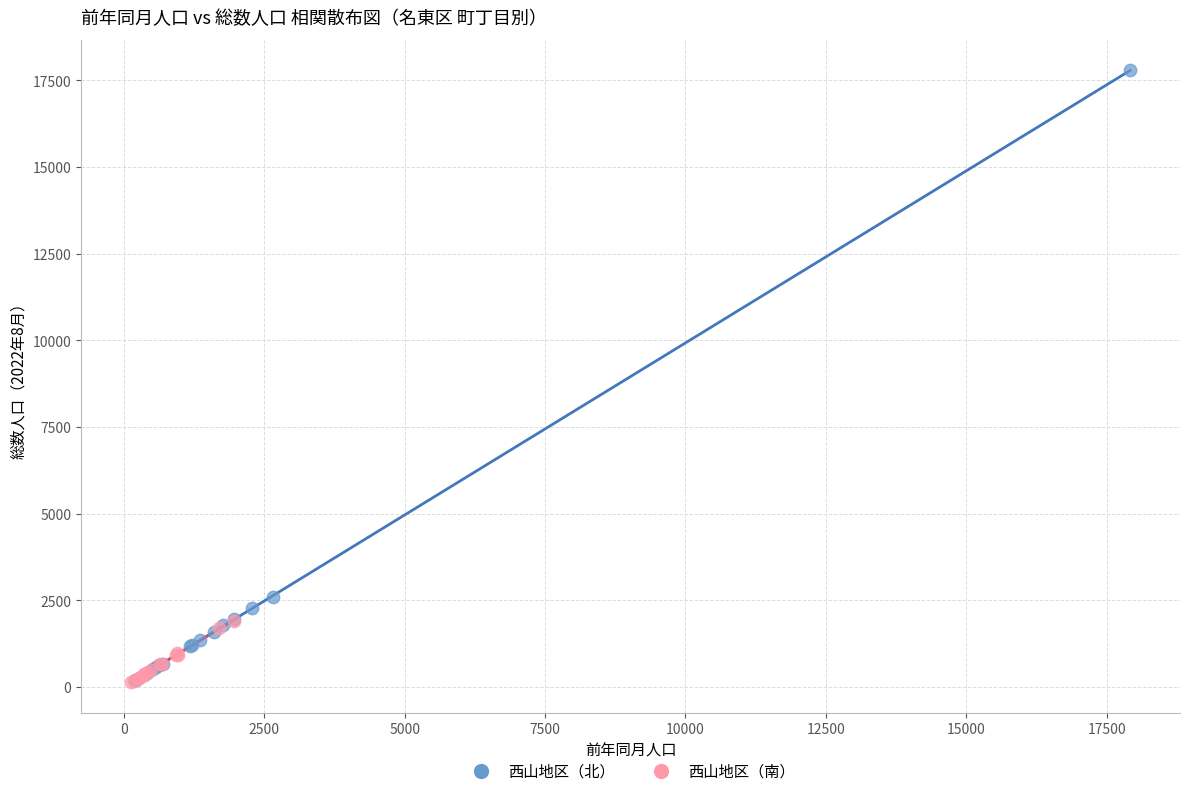

Which series has the largest Y range (max minus min)?

西山地区（北）